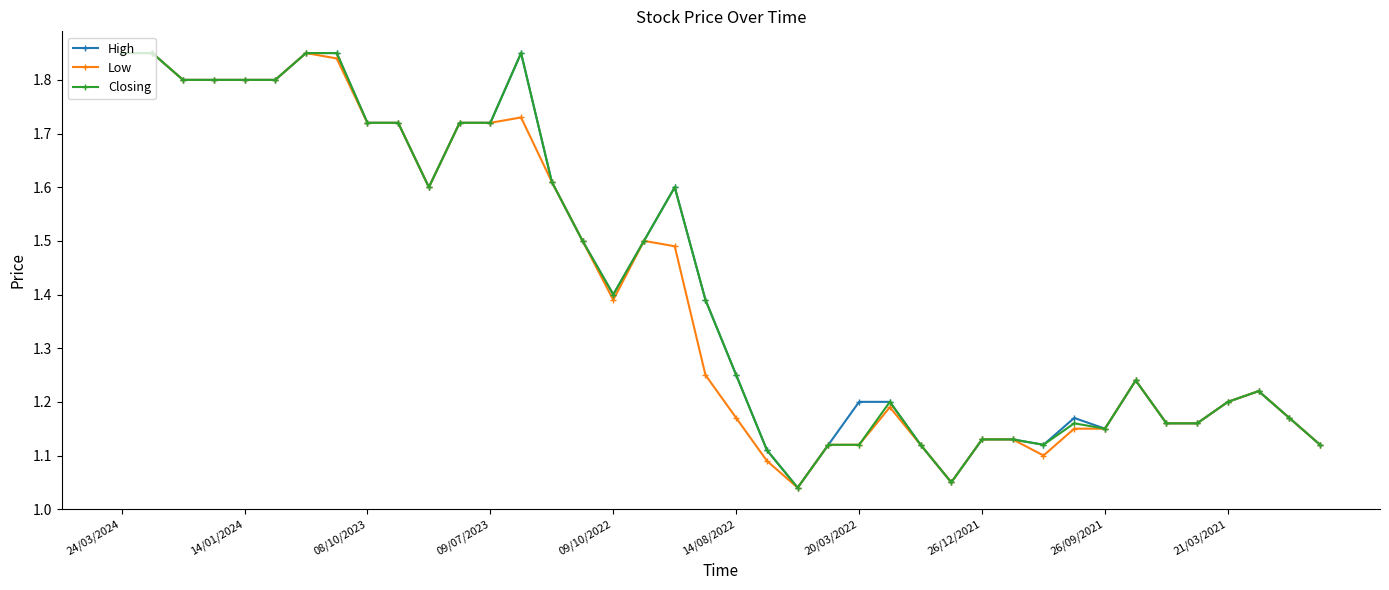

True or false: High has more than 0 interior local peaks.

True